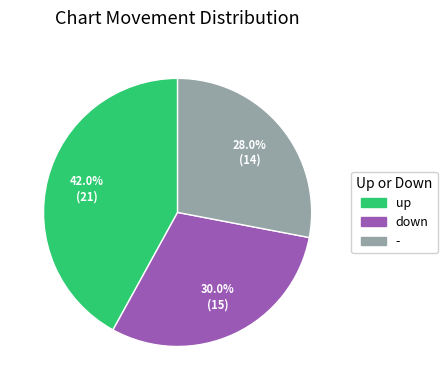

Does - represent more than half of the total?

No